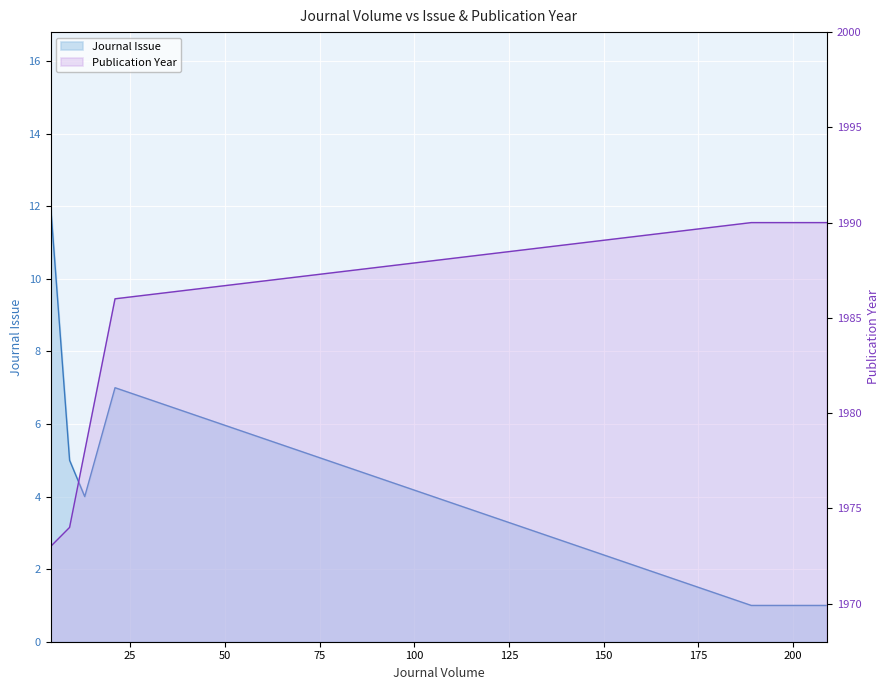

List the labels in order of Journal Issue value, largest first.

4, 21, 9, 13, 189, 209